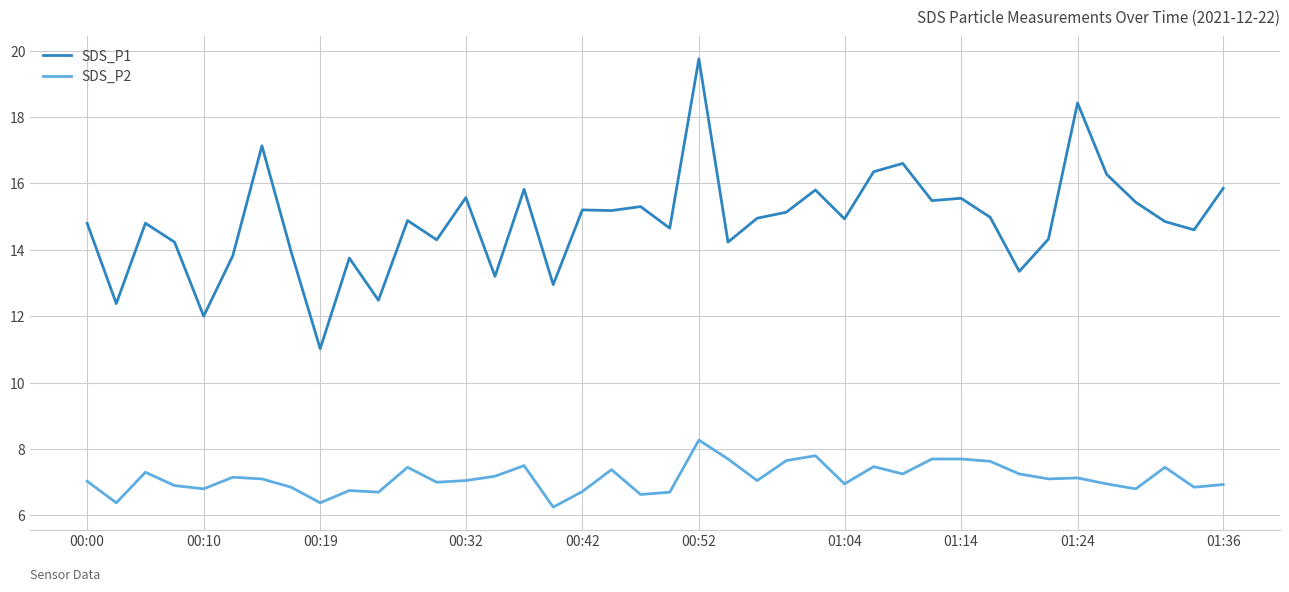

List the series in order of their overall mean, lowest first.

SDS_P2, SDS_P1